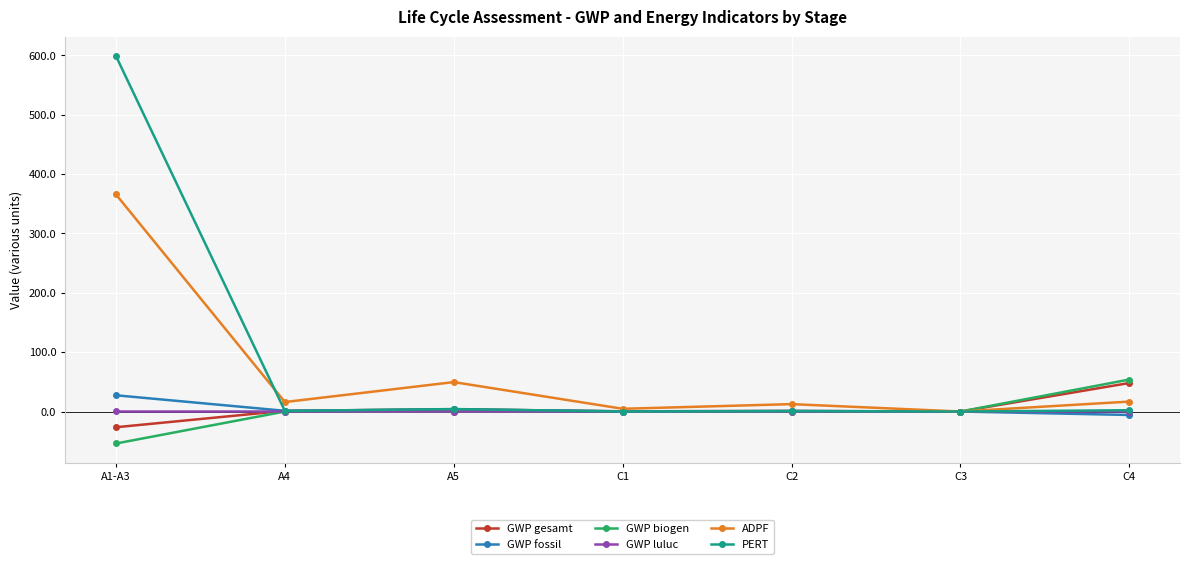

True or false: ADPF has a value of -225.2 at C3.

False